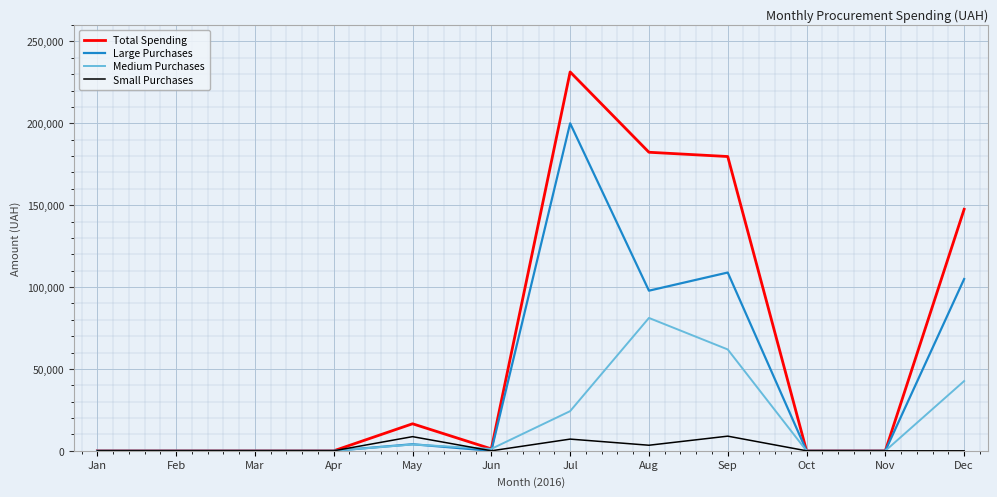

Which series has the widest spread of values?

Total Spending